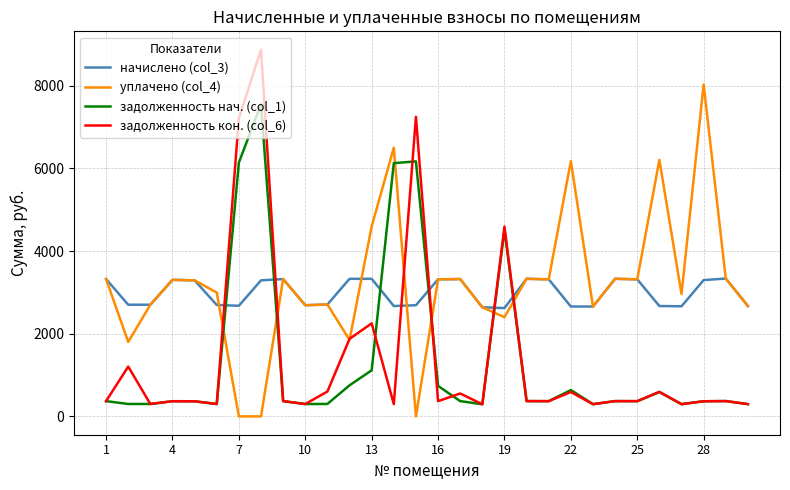

How many lines are shown in the chart?

4